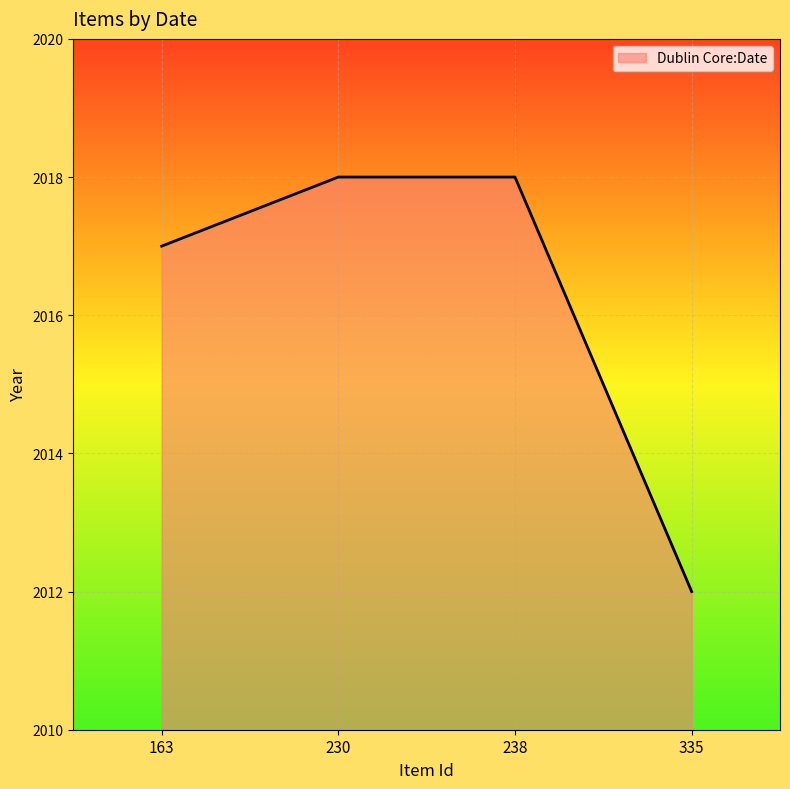

What is the minimum value shown in the chart?

2012